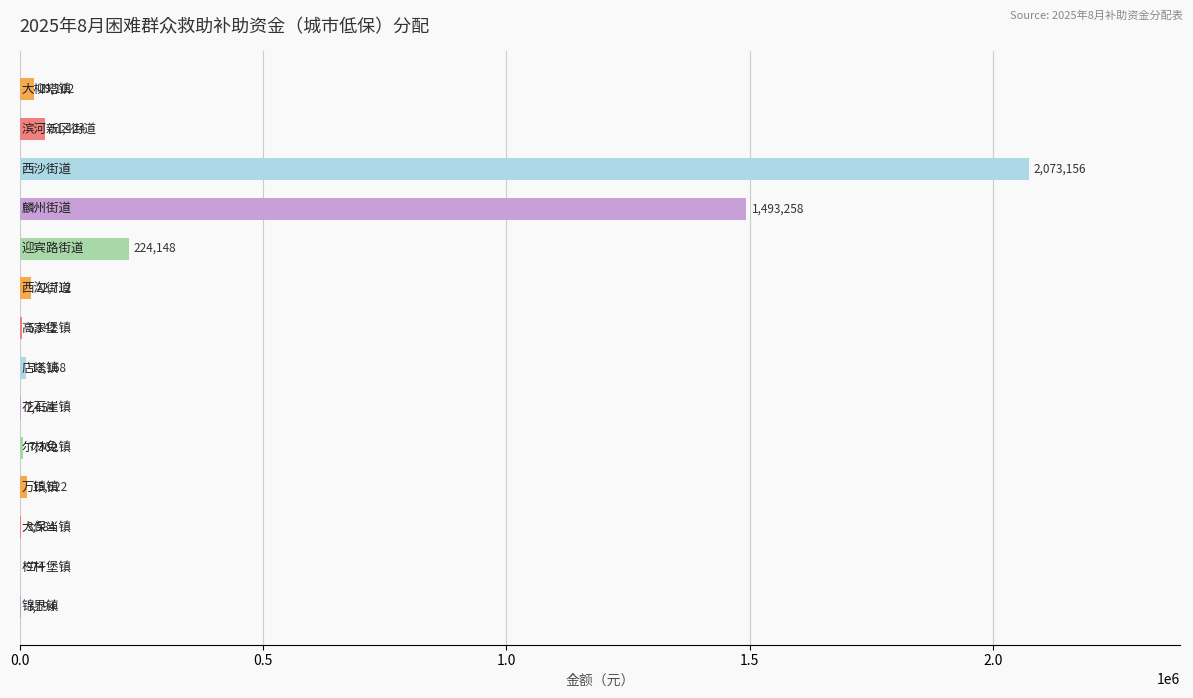

What is the sum of all values?

3945300